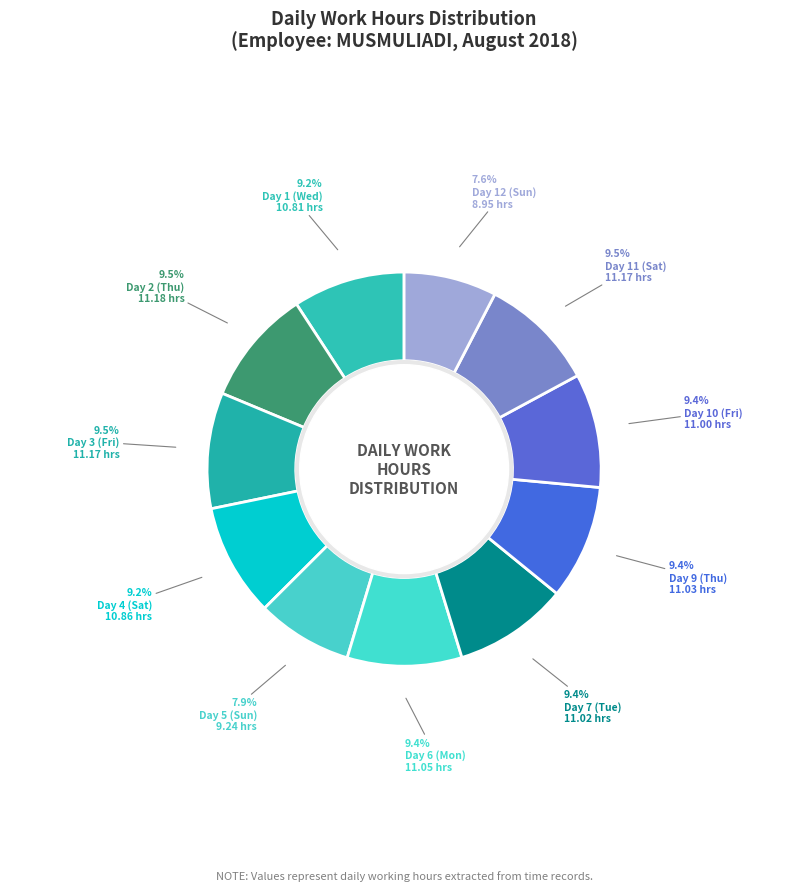

Count the number of slices in the pie.

11